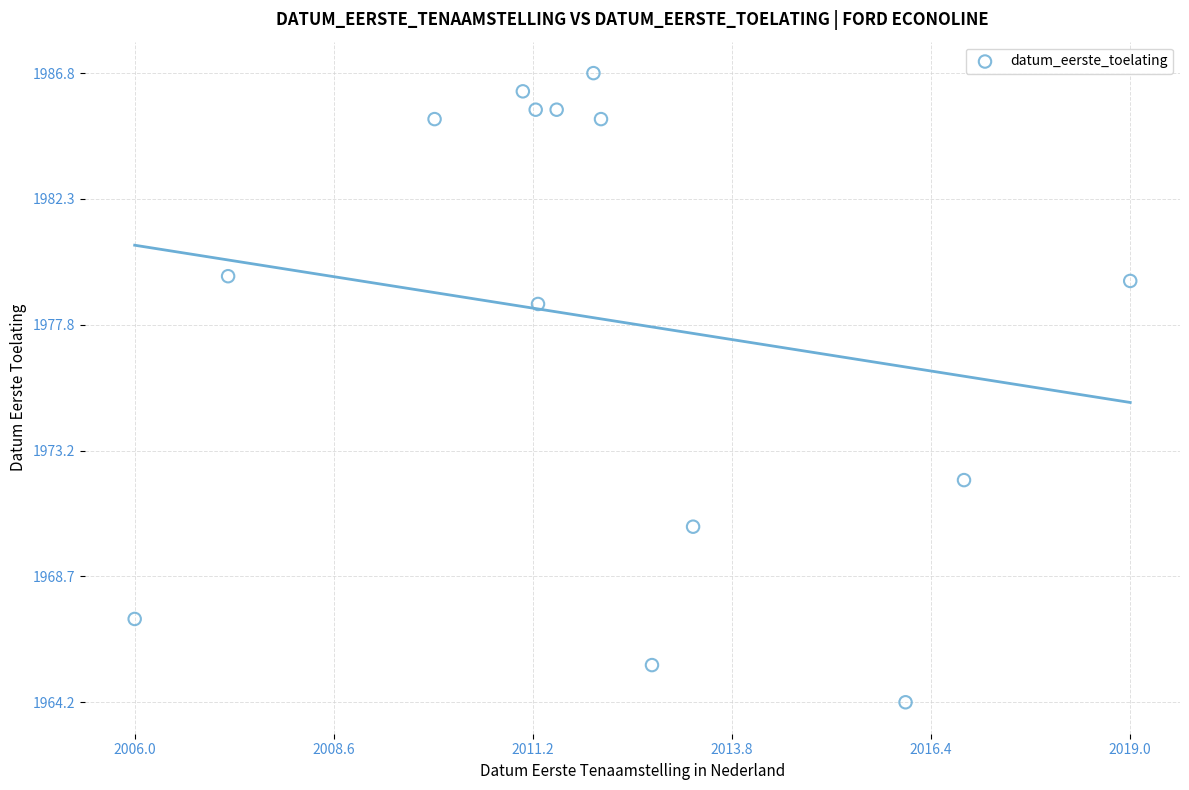

What is the range of X values (max minus min)?

12.9